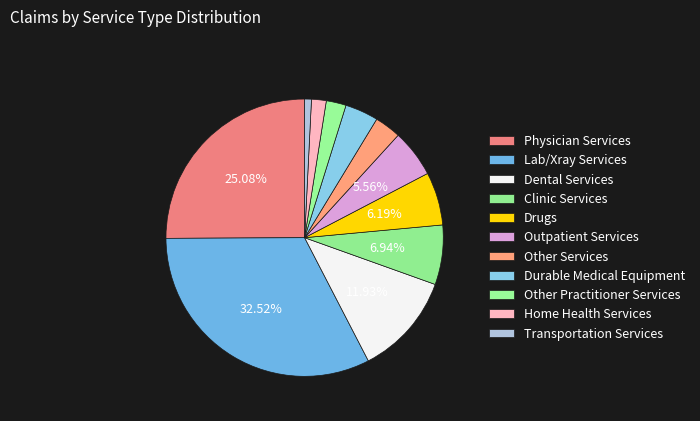

Which slice is the smallest?

Transportation Services